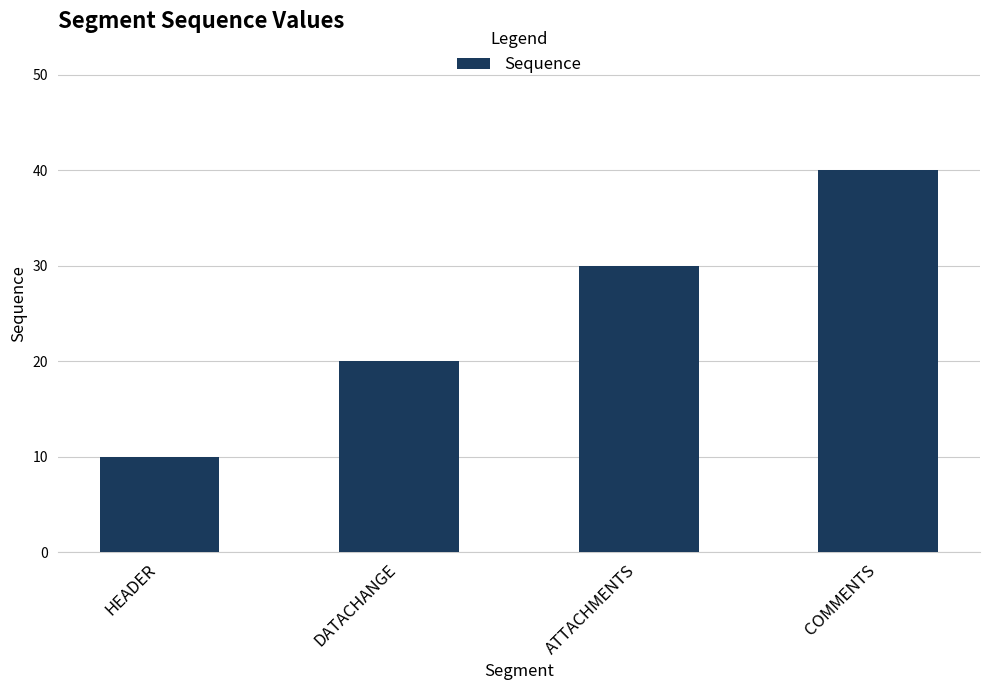

Which has a higher value, COMMENTS or HEADER?

COMMENTS